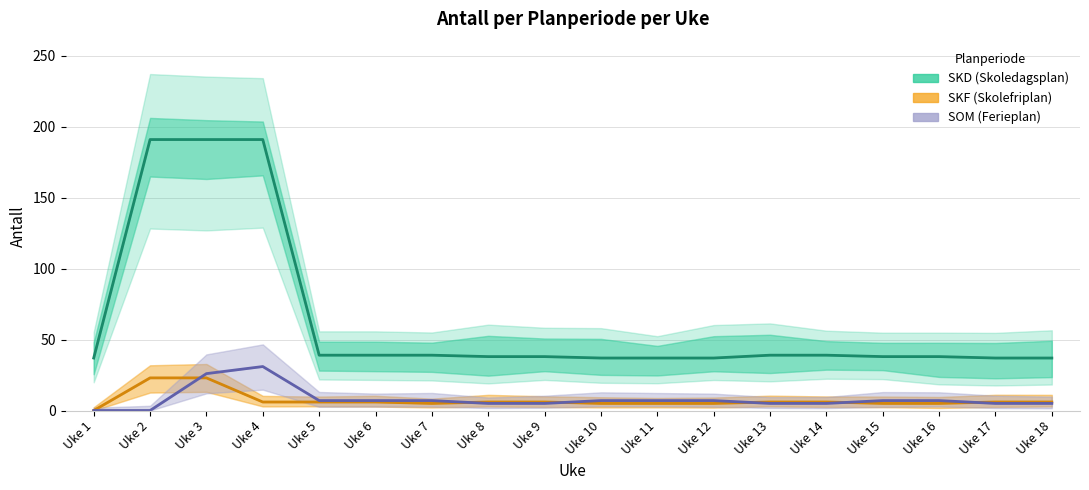

At how many categories does at least one series exceed 82?

3